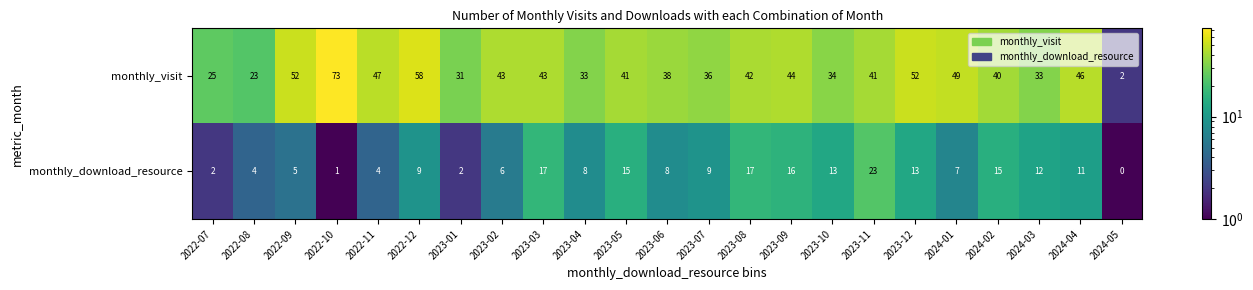

Between 2023-05 and 2023-12, which series saw the biggest shift?

monthly_visit